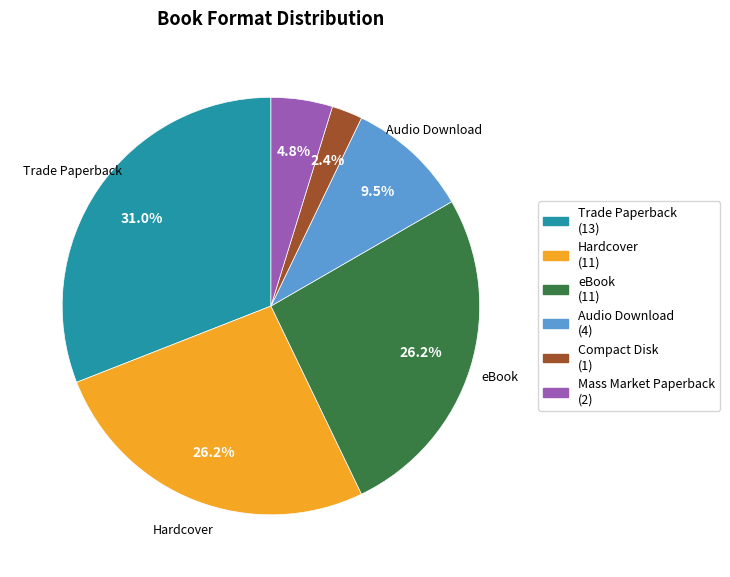

What is the total percentage of eBook and Mass Market Paperback?

31.0%